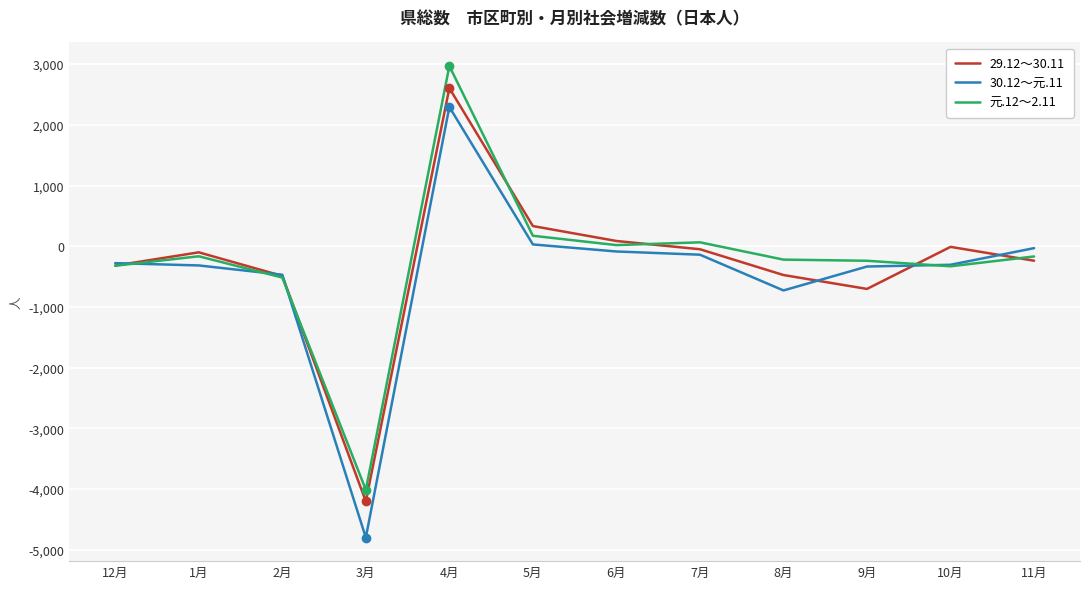

Which series has the largest range (max minus min)?

30.12～元.11